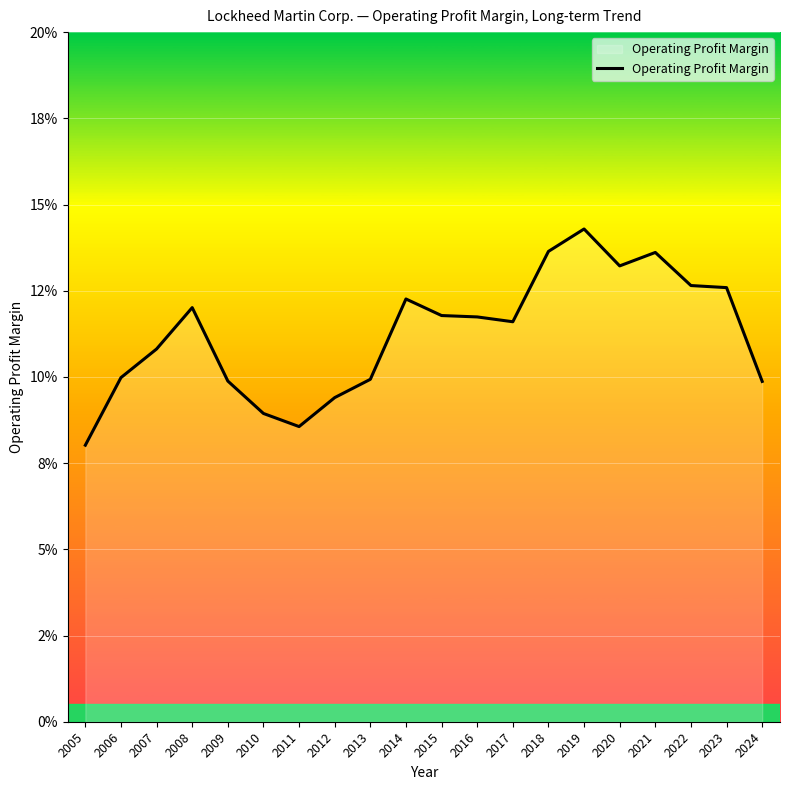

Reading left to right, list all the values displayed in this chart.

0.1	0.1	0.1	0.1	0.1	0.1	0.1	0.1	0.1	0.1	0.1	0.1	0.1	0.1	0.1	0.1	0.1	0.1	0.1	0.1